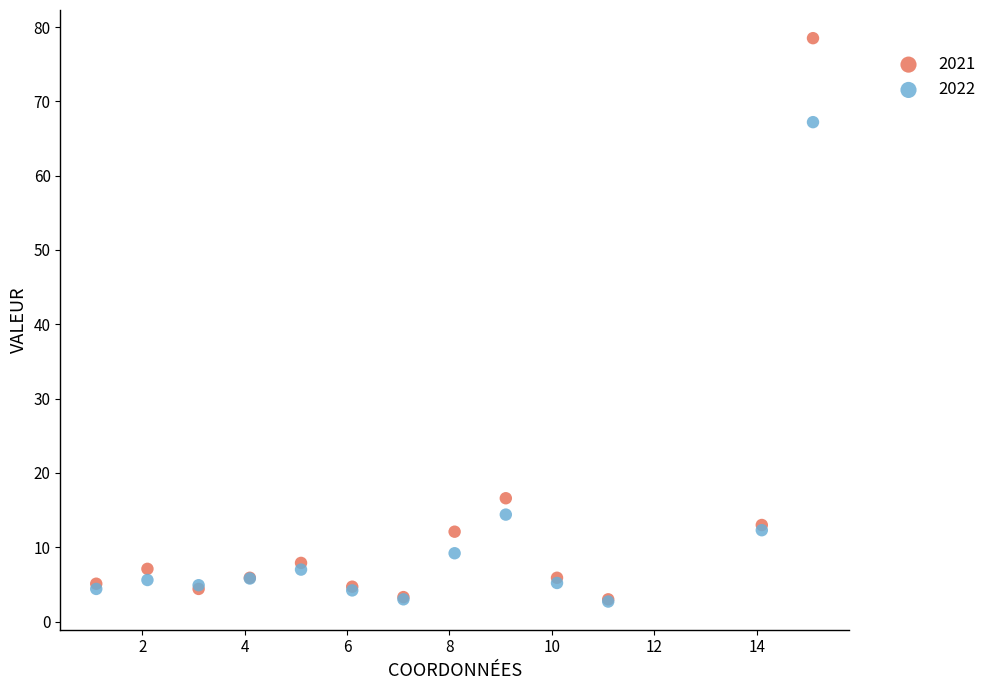

What are all the series names shown in the legend?

2021, 2022